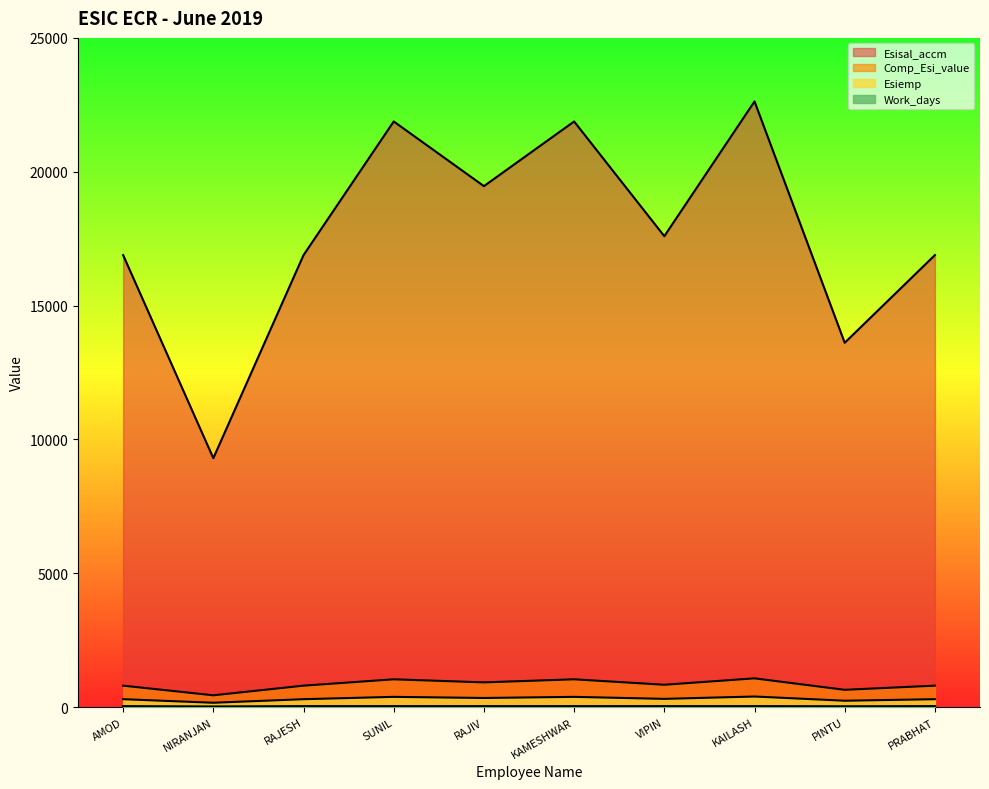

What is the approximate value of Comp_Esi_value at AMOD?

802.1